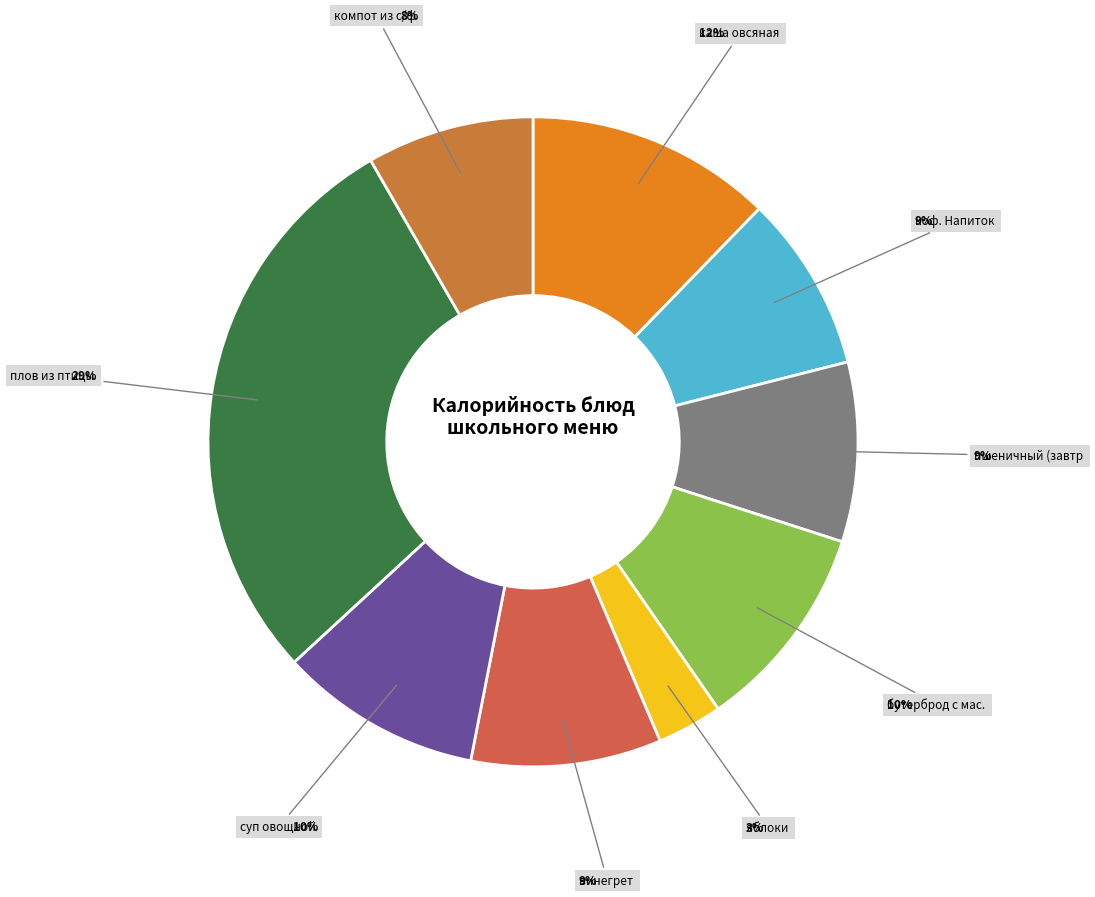

What is the largest slice in the pie chart?

плов из птицы